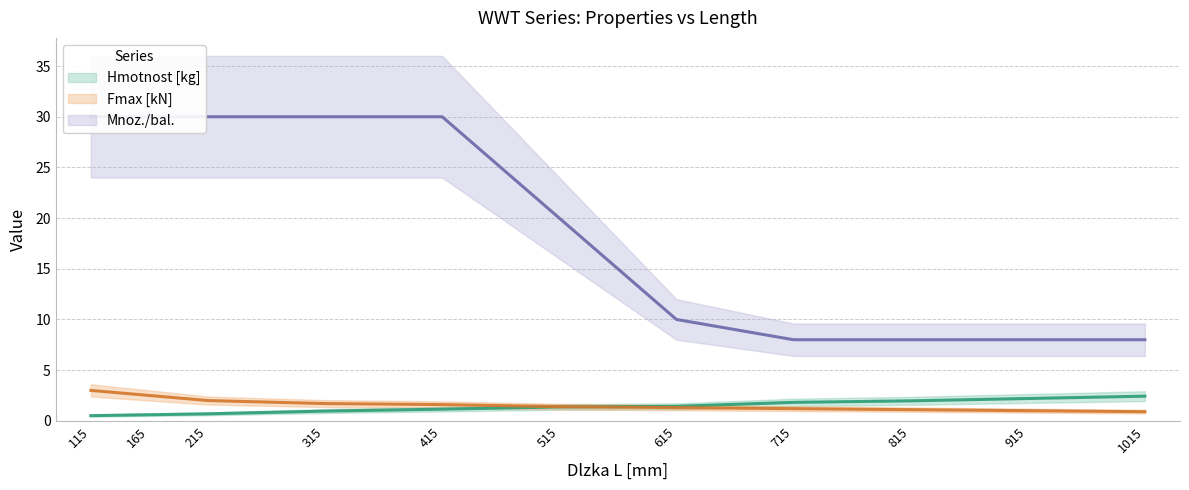

What is the average value of the Fmax [kN] series?

1.6